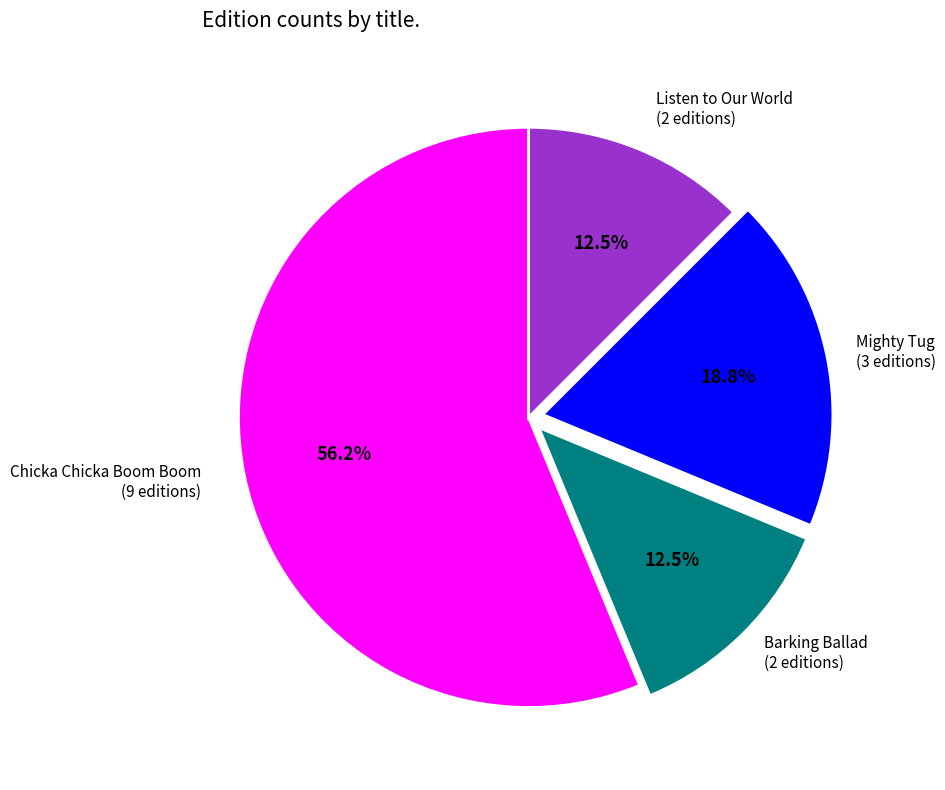

Is there any slice that represents more than half of the pie?

Yes